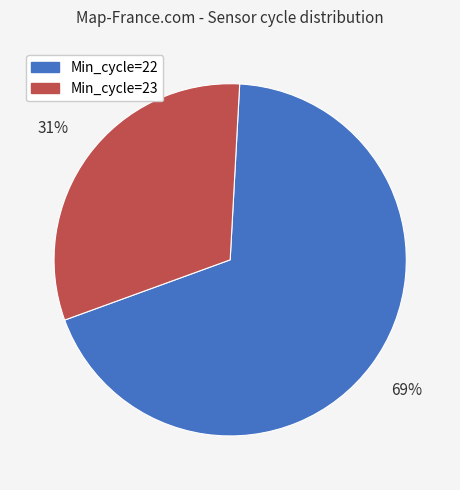

Rank the categories by value from highest to lowest.

Min_cycle=22, Min_cycle=23